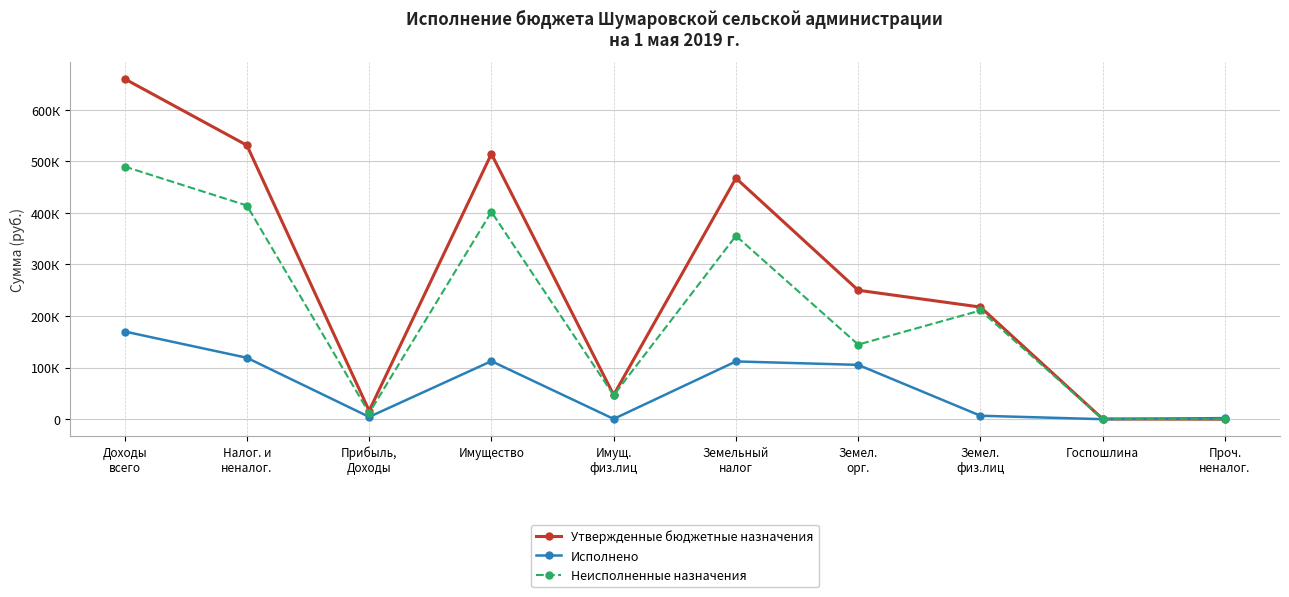

At how many categories does at least one series exceed 607687?

1